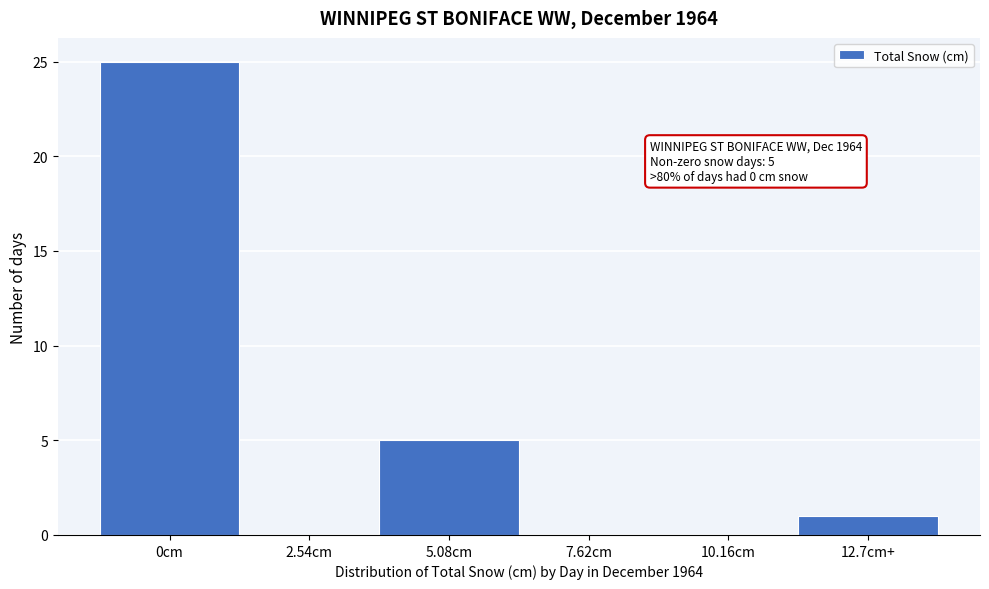

Reading left to right, extract all data points from this chart.

0cm=25	2.54cm=0	5.08cm=5	7.62cm=0	10.16cm=0	12.7cm+=1